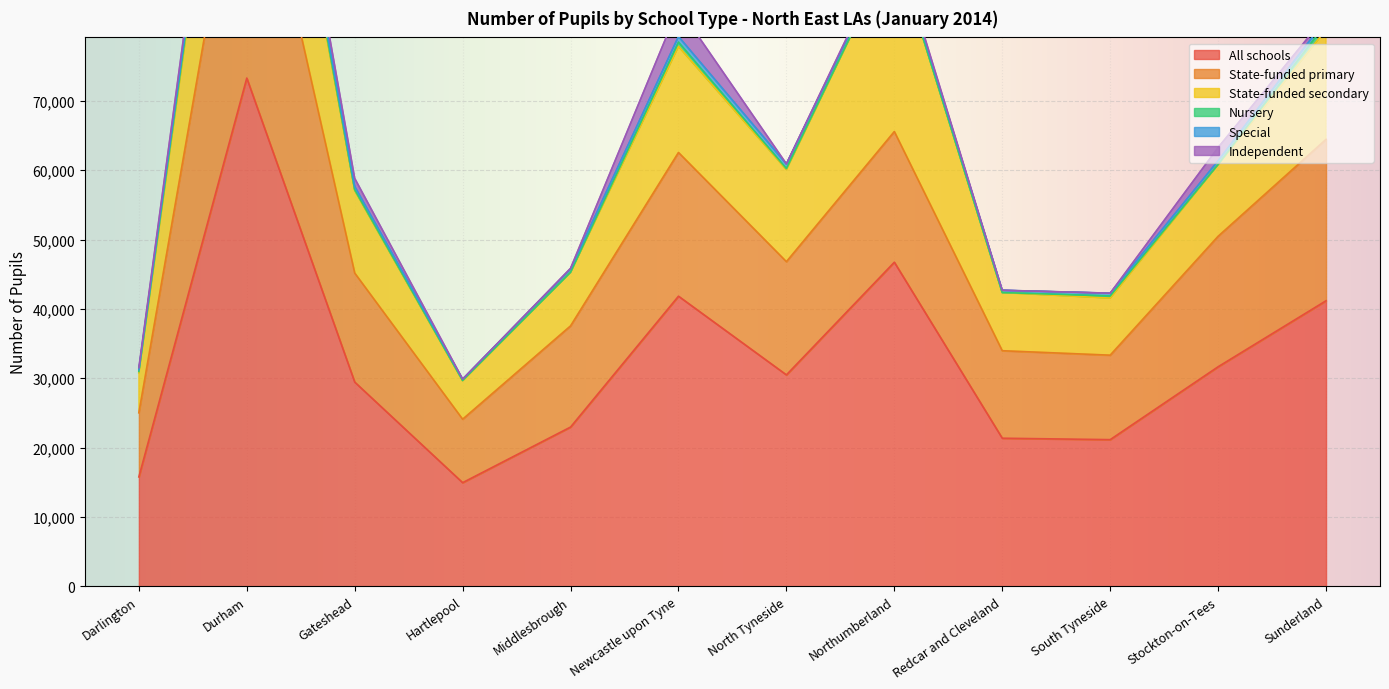

How many lines are shown in the chart?

6